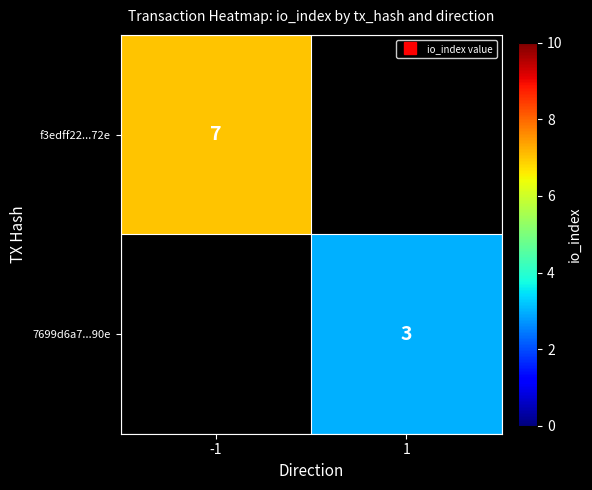

At which label does f3edff22...72e reach its peak?

-1